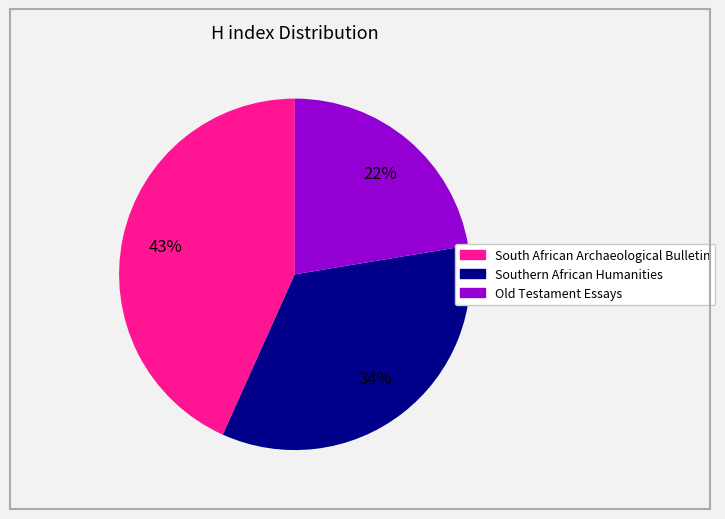

Rank the categories by value from lowest to highest.

Old Testament Essays, Southern African Humanities, South African Archaeological Bulletin